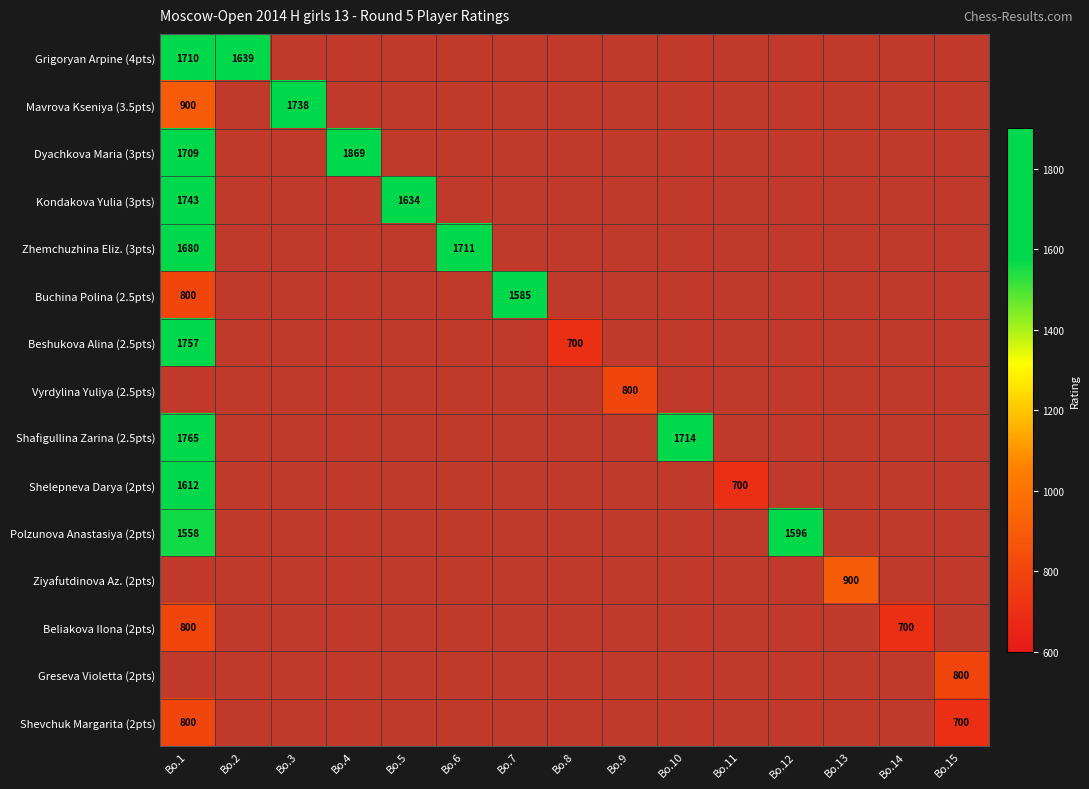

Which category has the lowest value across all series?

Bo.8